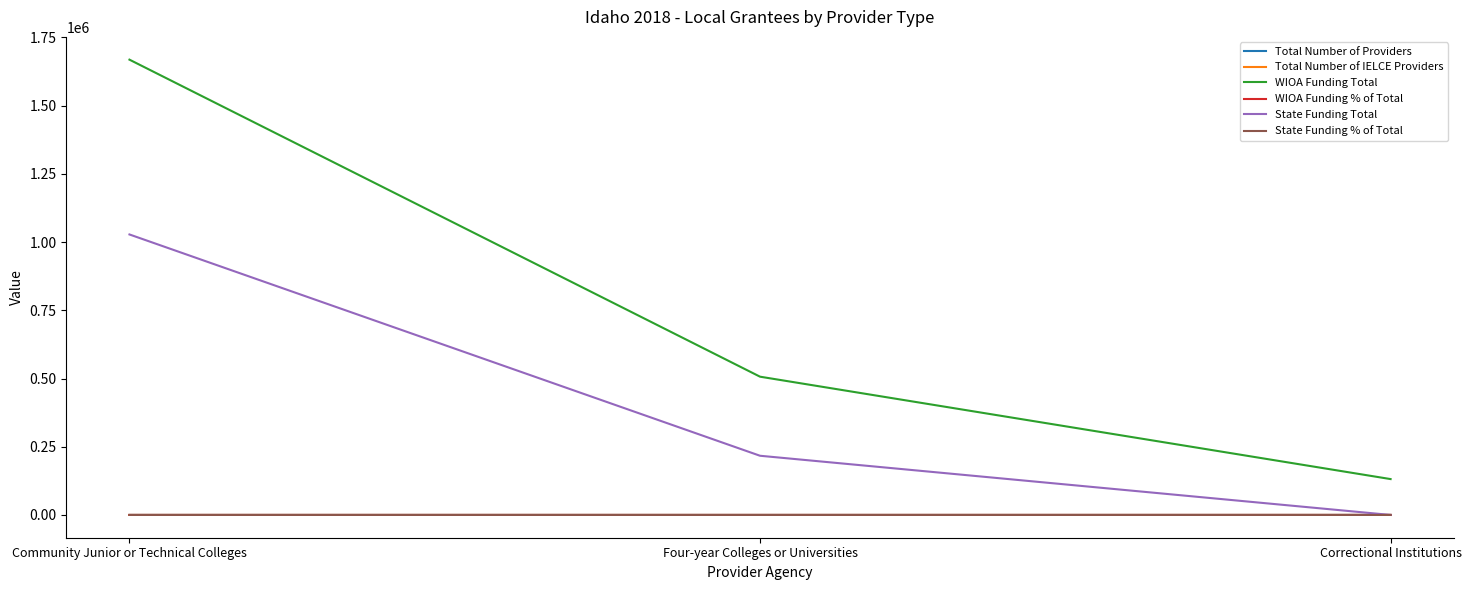

What is the maximum value shown in the chart?

1668398.0